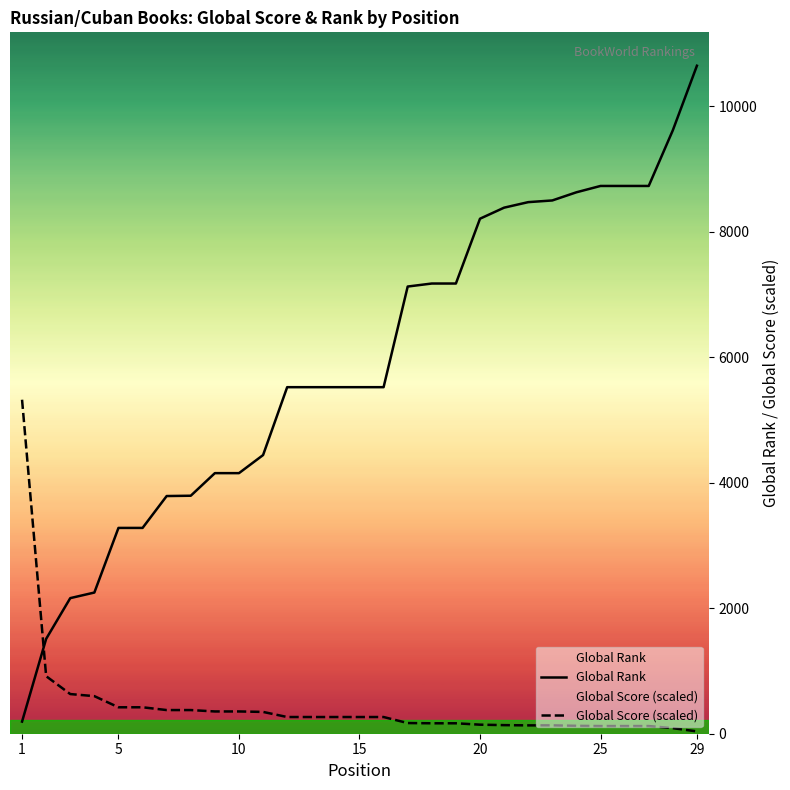

Rank the series by their average value, from lowest to highest.

Global Score (scaled), Global Rank